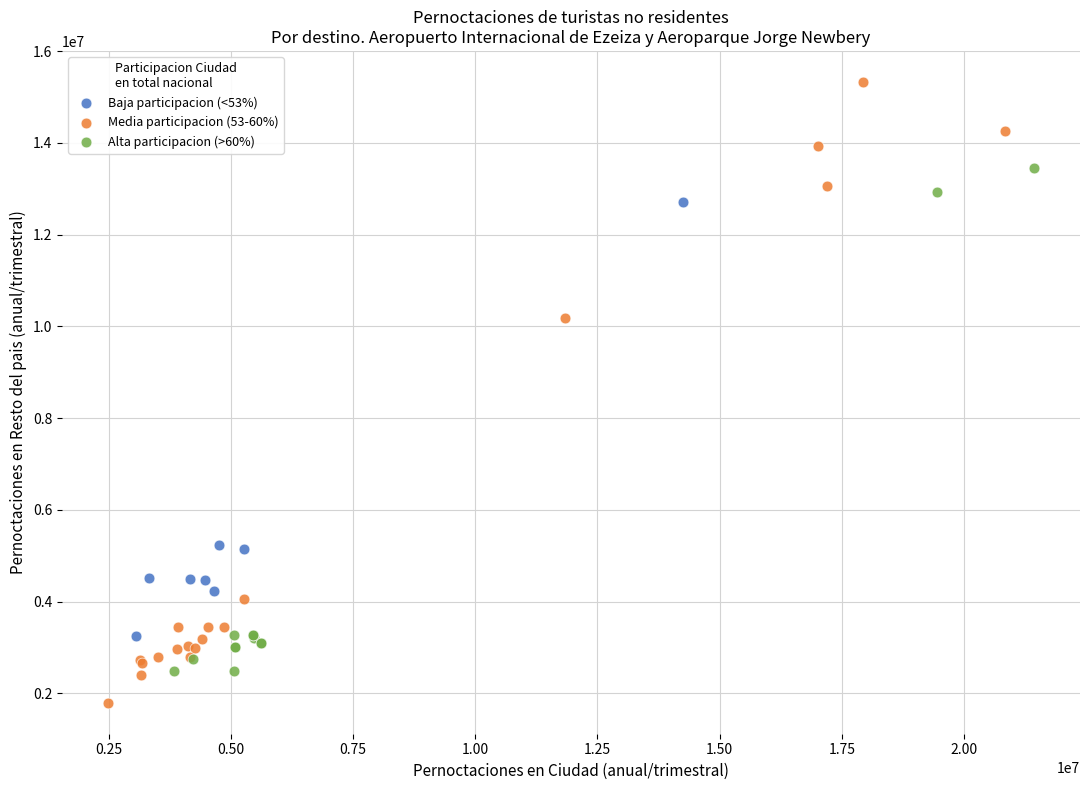

Which series has the widest spread of Y values?

Media participacion (53-60%)